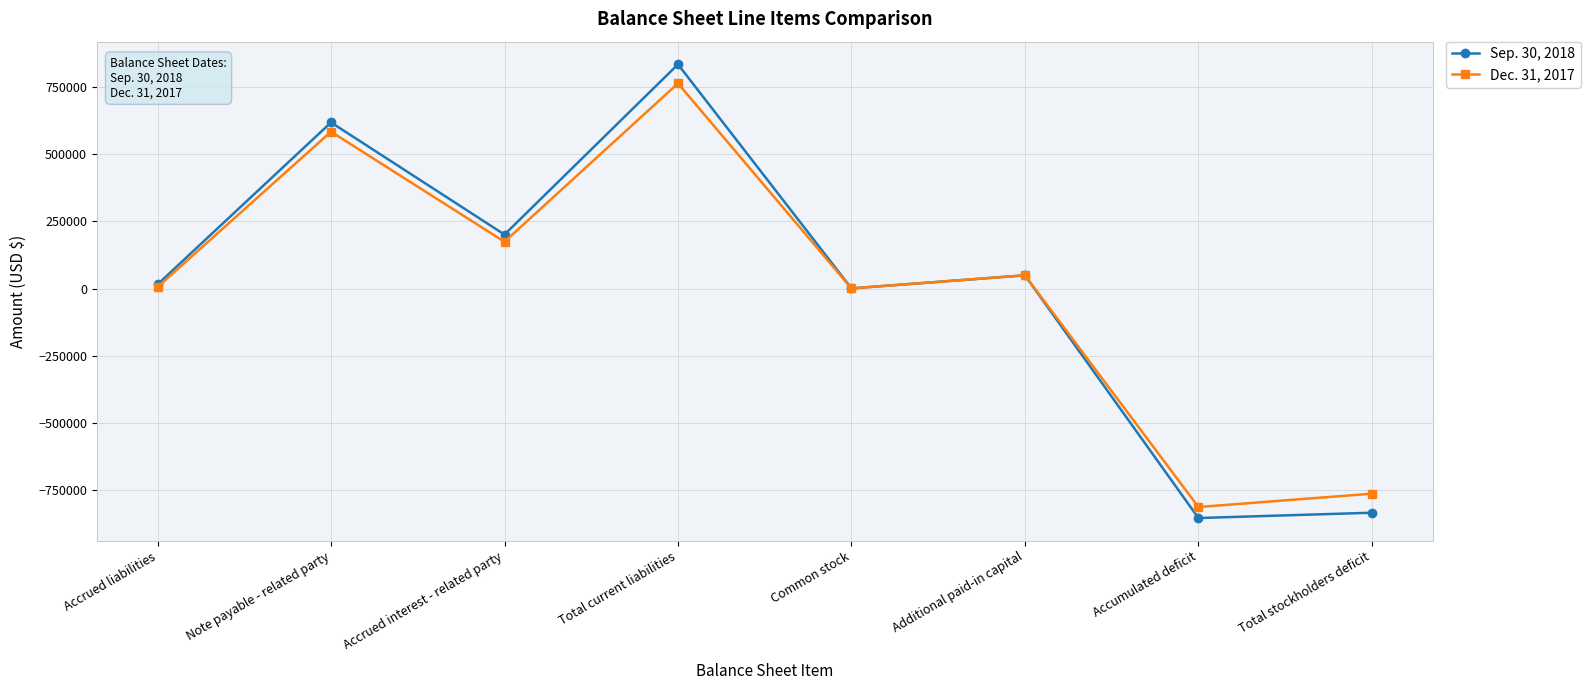

What value does the Sep. 30, 2018 series have at Common stock?

520